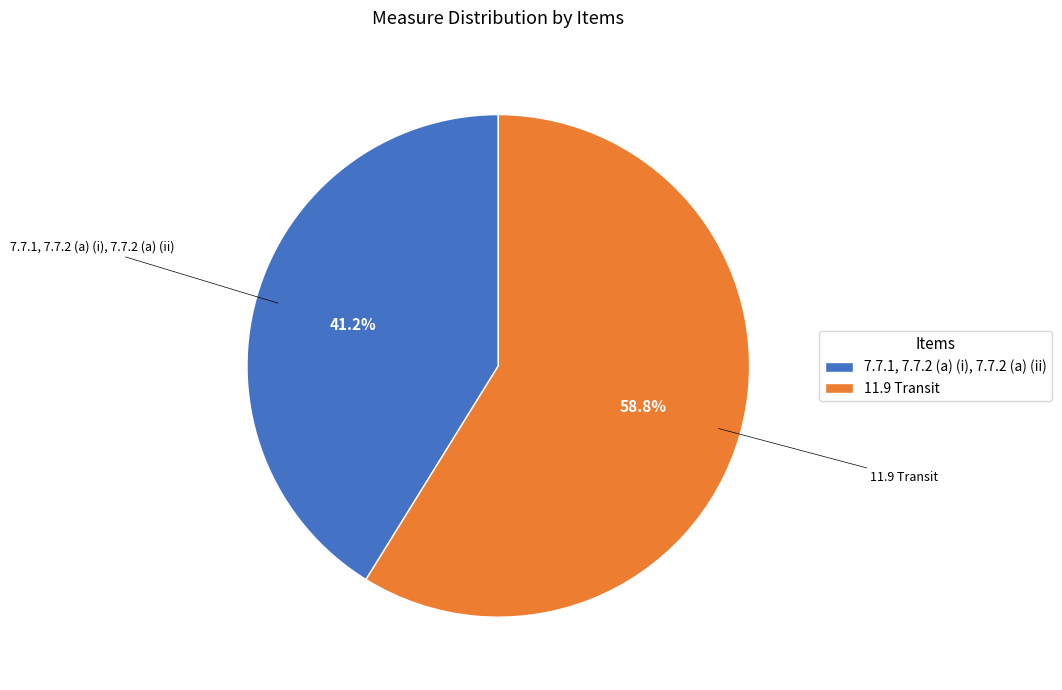

Which slice represents more than half of the pie?

11.9 Transit